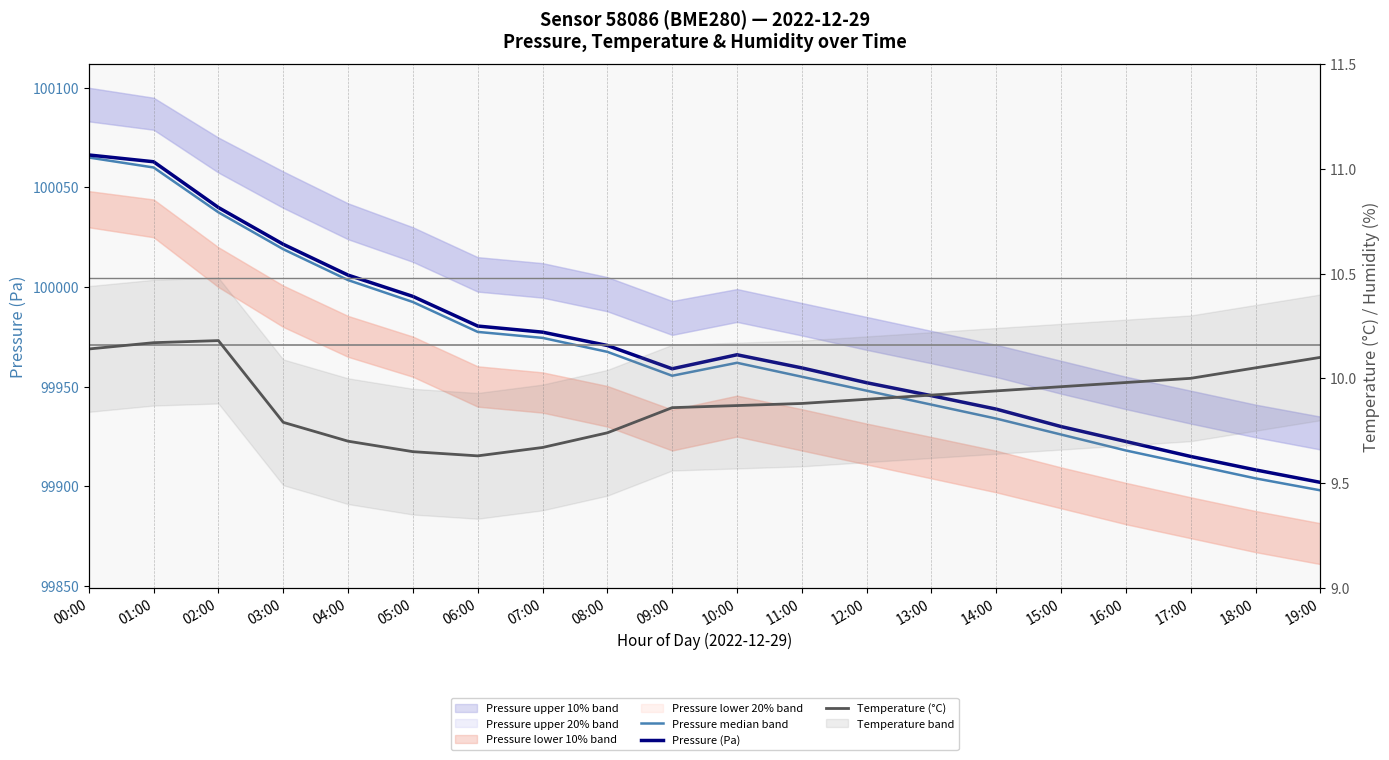

Between 09:00 and 10:00, which series saw the biggest shift?

Pressure (Pa)